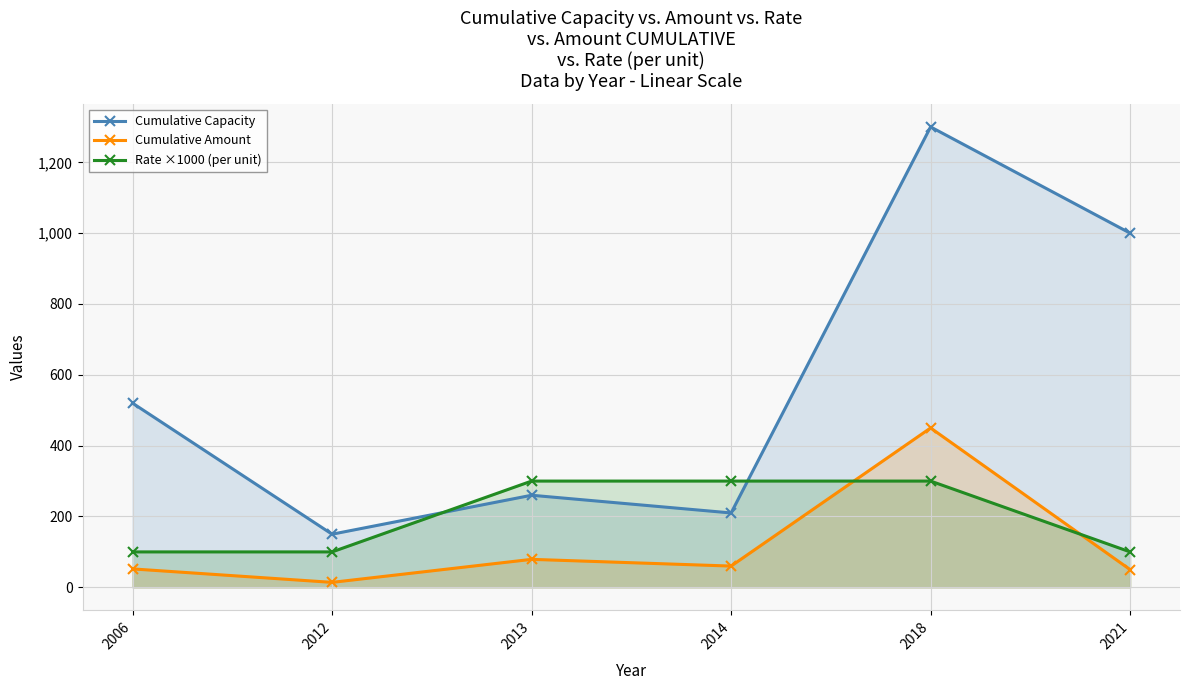

Between 2018 and 2013, which is larger?

2018